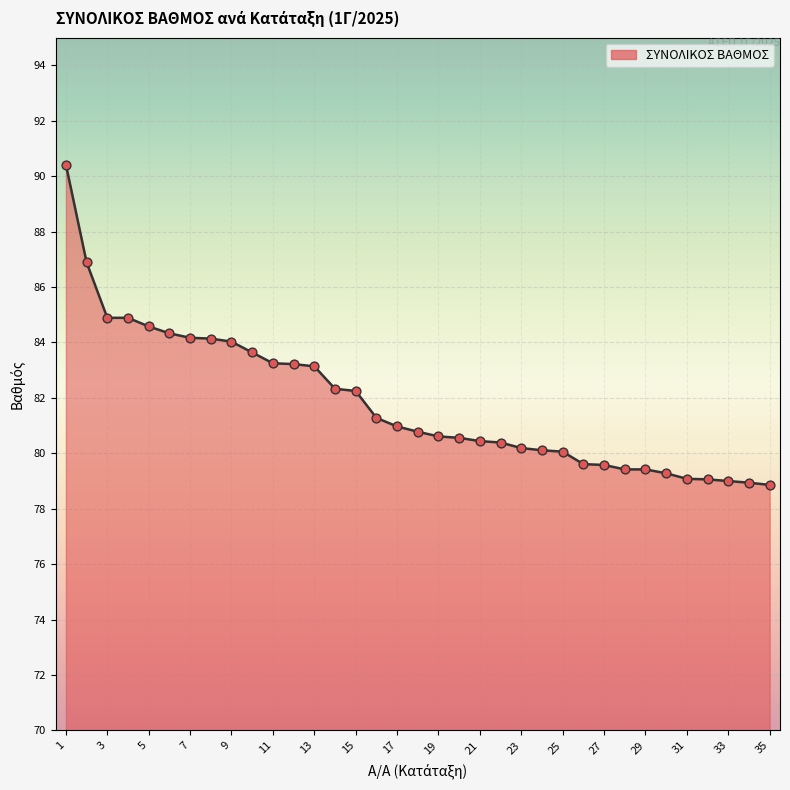

What is the smallest value displayed?

78.9